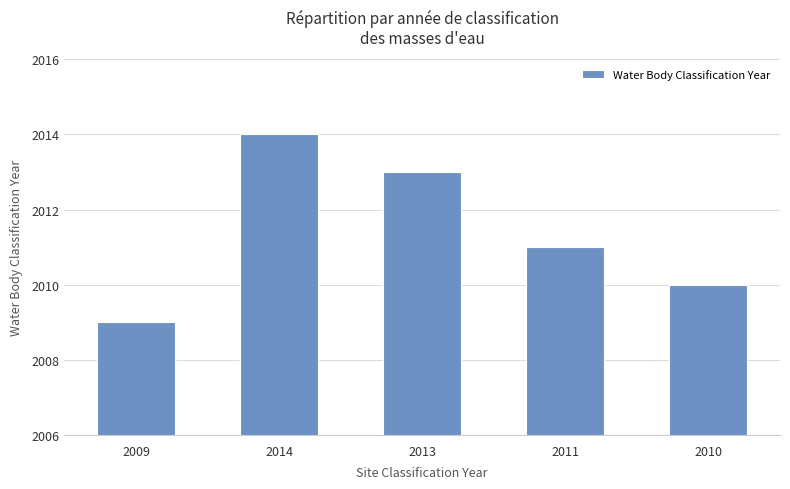

How many categories are shown in the chart?

5